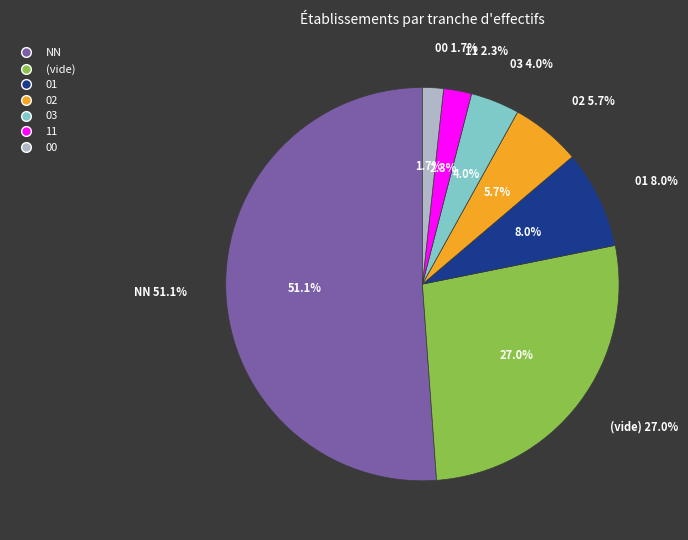

How much of the chart is everything except ?

73.0%